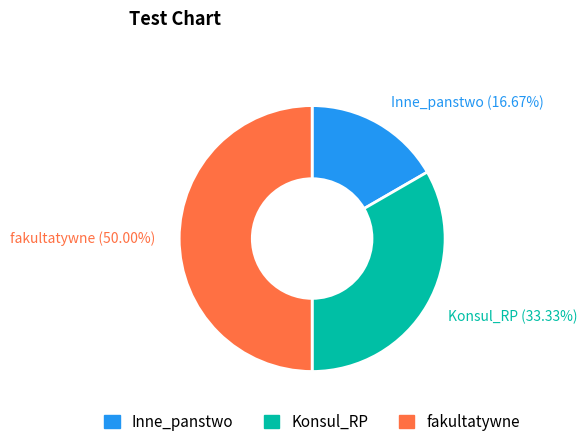

True or false: Inne_panstwo accounts for 31% of the total.

False